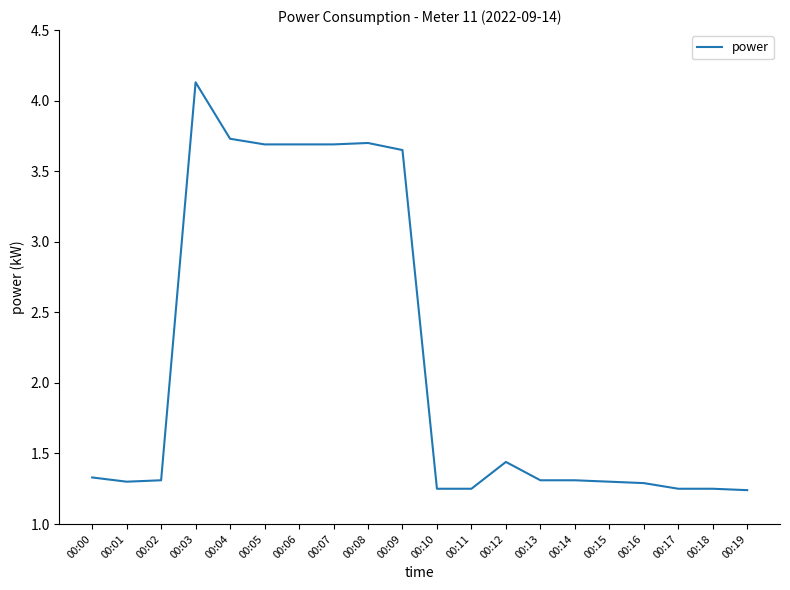

Where is the data nearest to the value 2?

00:12